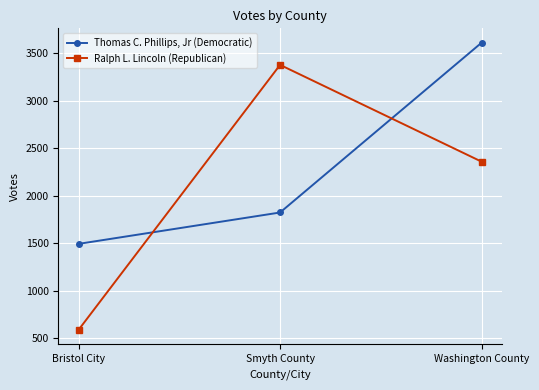

Reading left to right, transcribe all the data shown in this chart.

Thomas C. Phillips, Jr (Democratic): 1492	1823	3614
Ralph L. Lincoln (Republican): 585	3380	2359